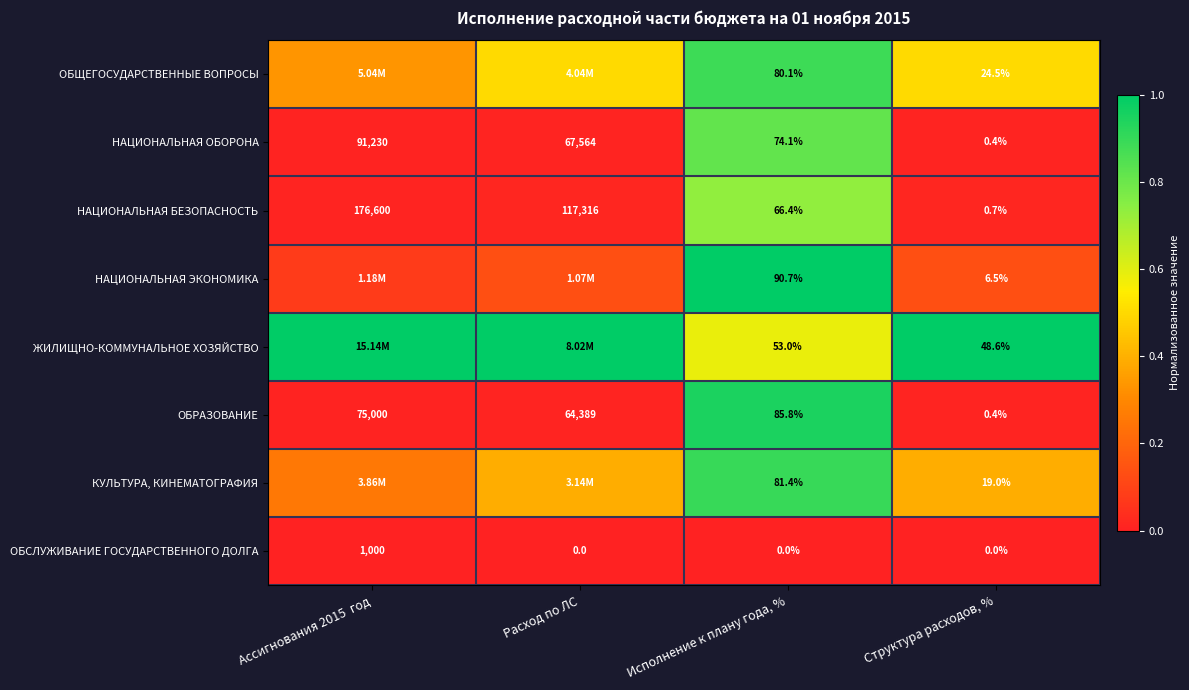

At how many categories does at least one series exceed 0?

4